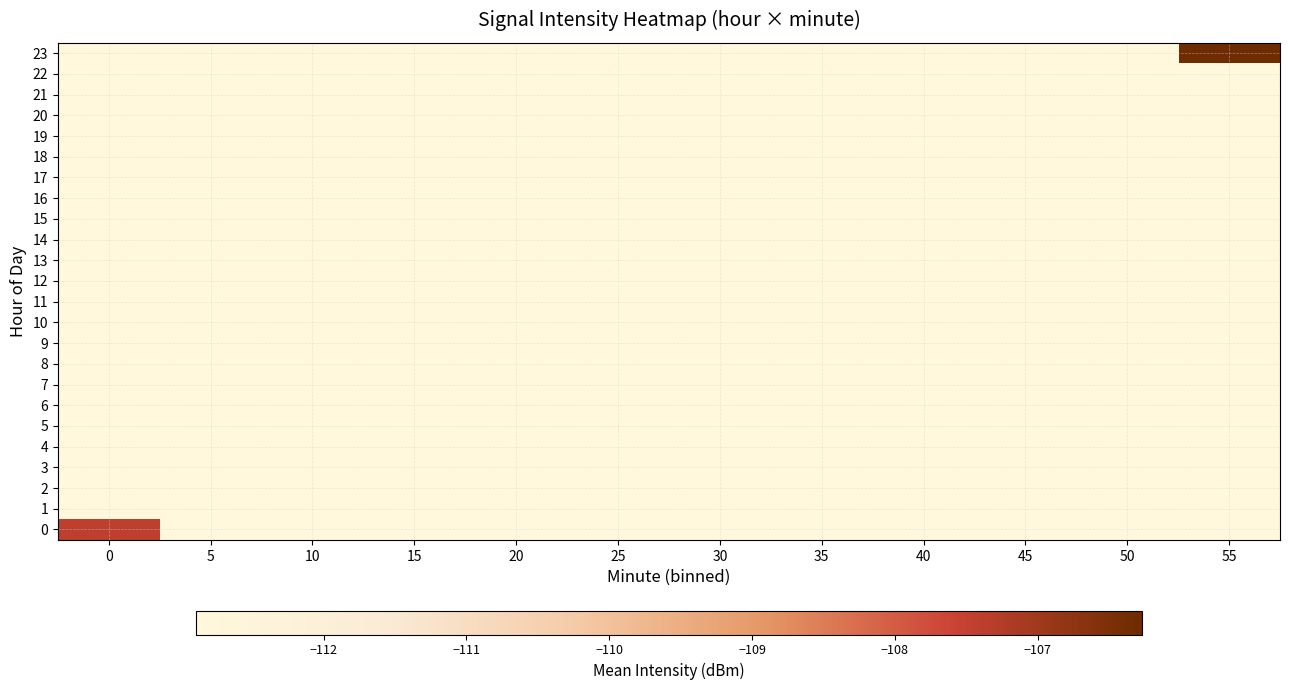

Which series has the largest range (max minus min)?

row_23